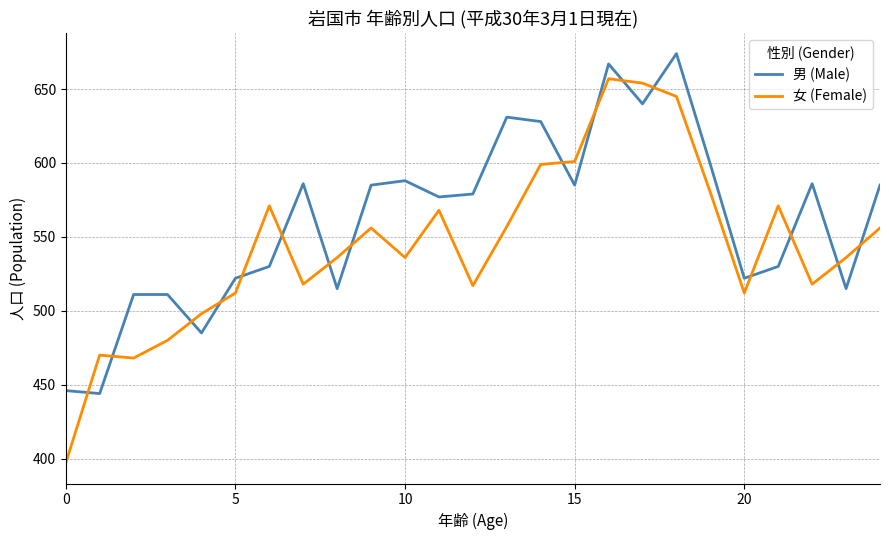

Which series has the largest total across all categories?

男 (Male)